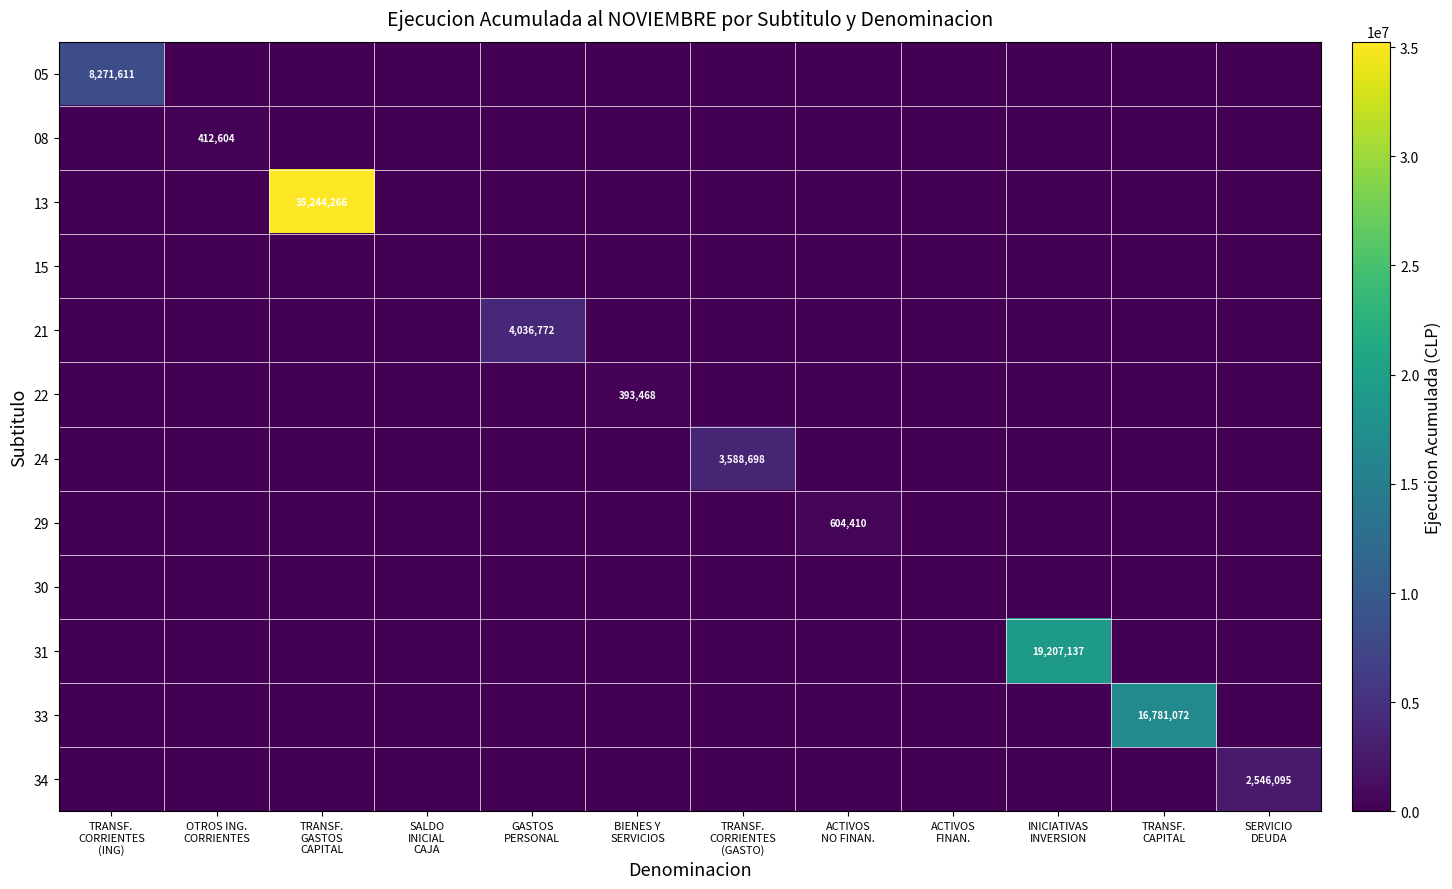

What is the sum of the 05 values at ACTIVOS FINAN. and TRANSF. CORRIENTES (ING)?

8271611